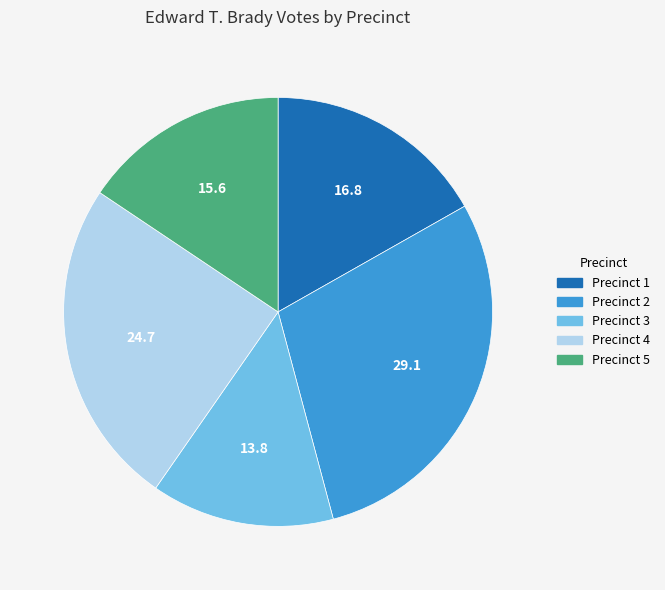

How many segments does this pie chart have?

5